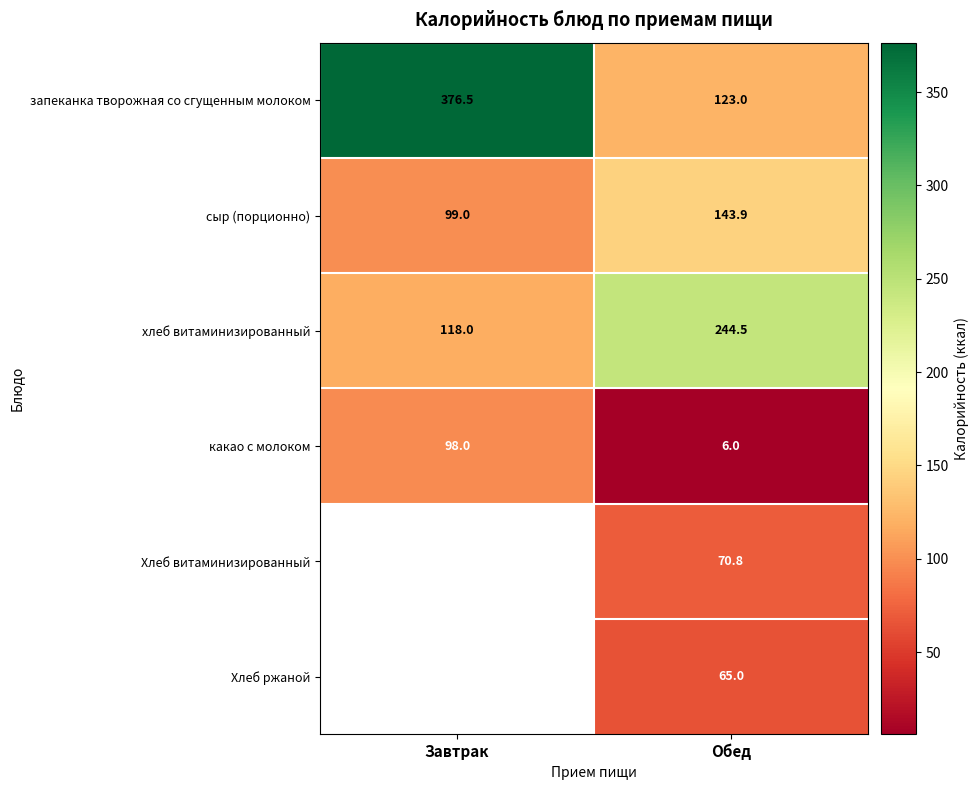

Where does the запеканка творожная со сгущенным молоком series first go above 376?

Завтрак